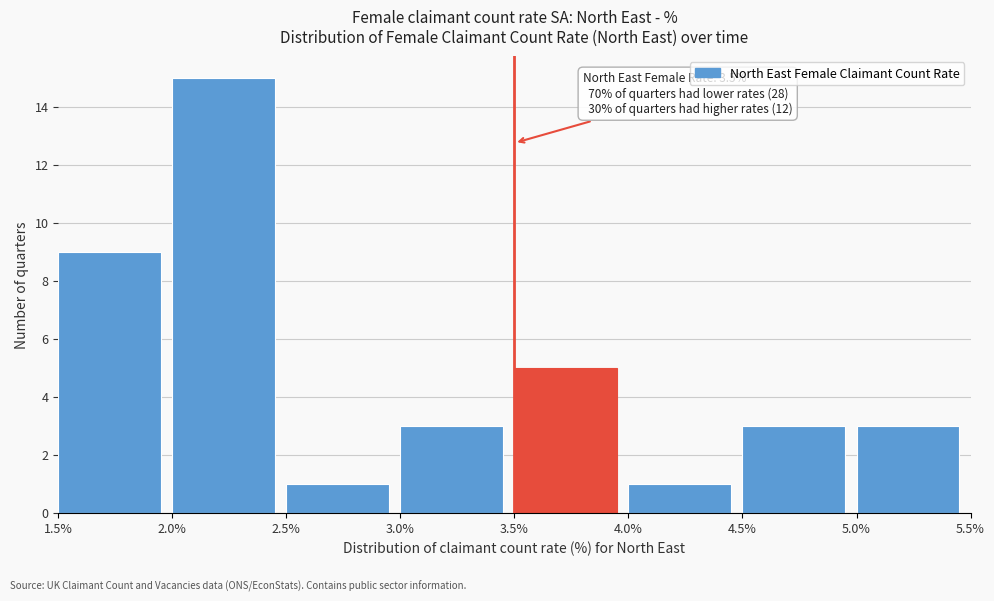

Which range on the x-axis has the tallest bar?

2.0% to 2.5%